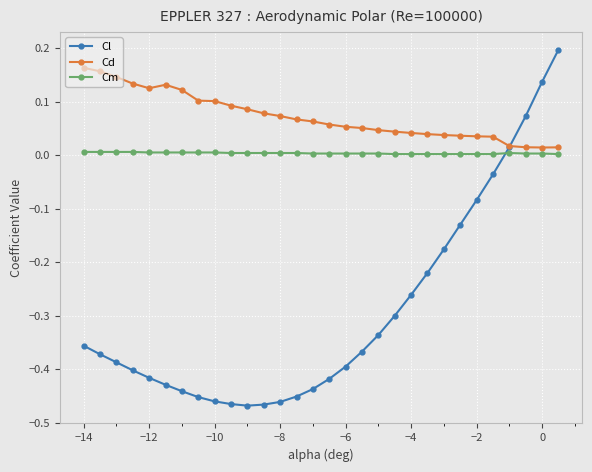

How many data points does each series have?

30